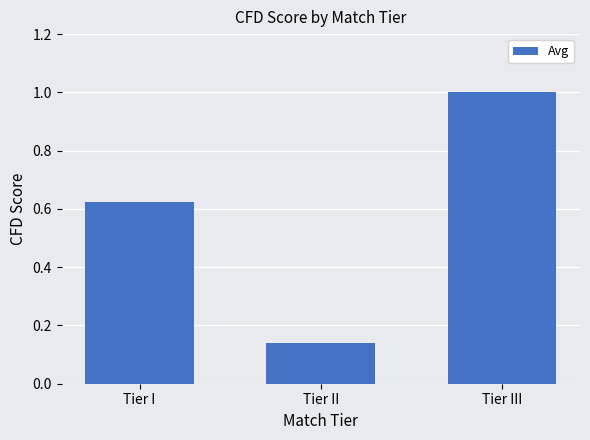

What is the sum of the values at Tier III and Tier II?

1.1